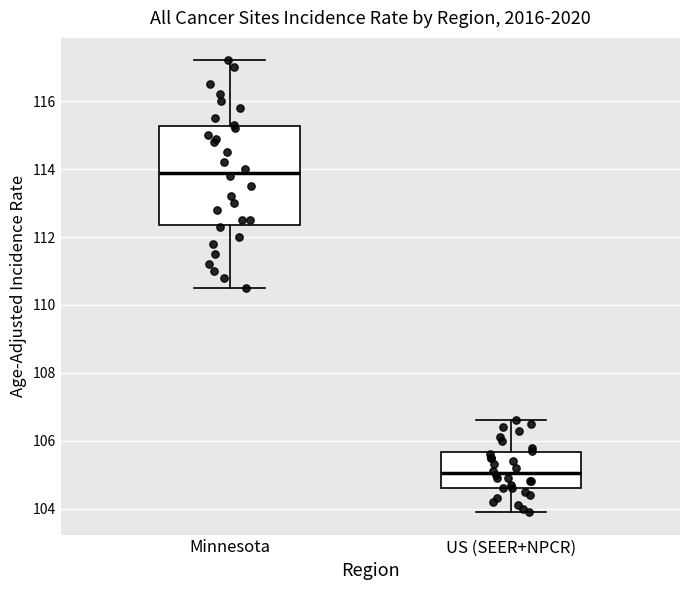

Reading left to right, read every box against the y-axis: the position of its median line, the range the box covers, and the ends of its whiskers. The values are not printed on the chart, so give them approximately, as read against the axis.

Minnesota: median 114.0, box 112.4 to 115.2, whiskers 110.6 to 117.2
US (SEER+NPCR): median 105.0, box 104.6 to 105.6, whiskers 104.0 to 106.6